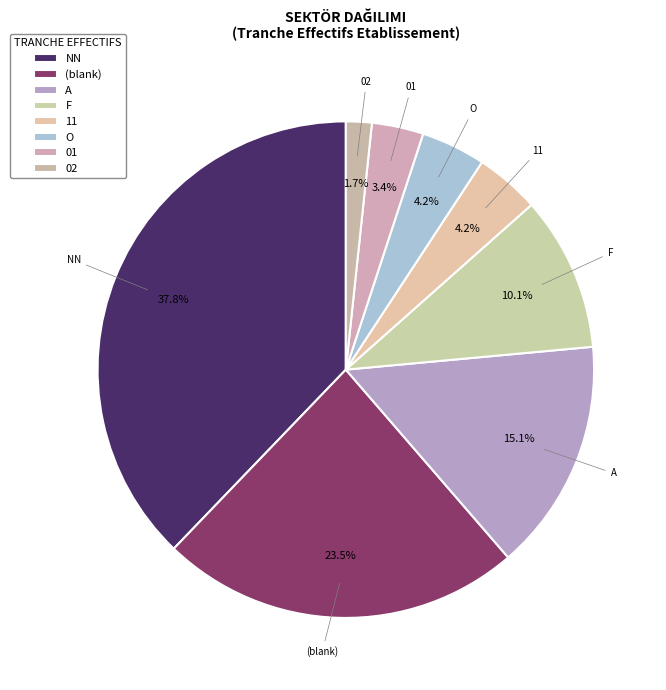

The 02 slice represents 1% of the pie. True or false?

False